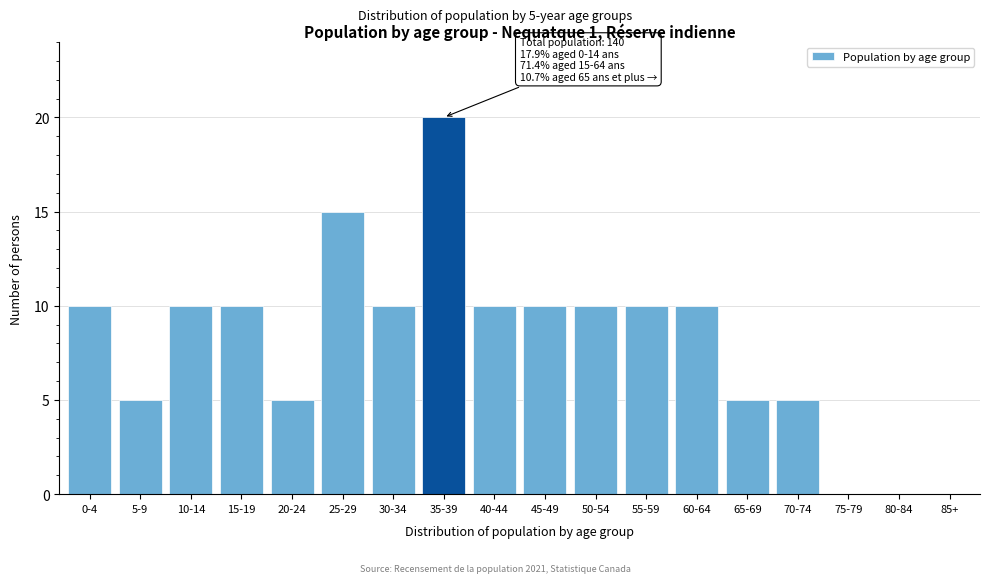

Reading left to right, transcribe all the data shown in this chart.

0-4=10	5-9=5	10-14=10	15-19=10	20-24=5	25-29=15	30-34=10	35-39=20	40-44=10	45-49=10	50-54=10	55-59=10	60-64=10	65-69=5	70-74=5	75-79=0	80-84=0	85+=0